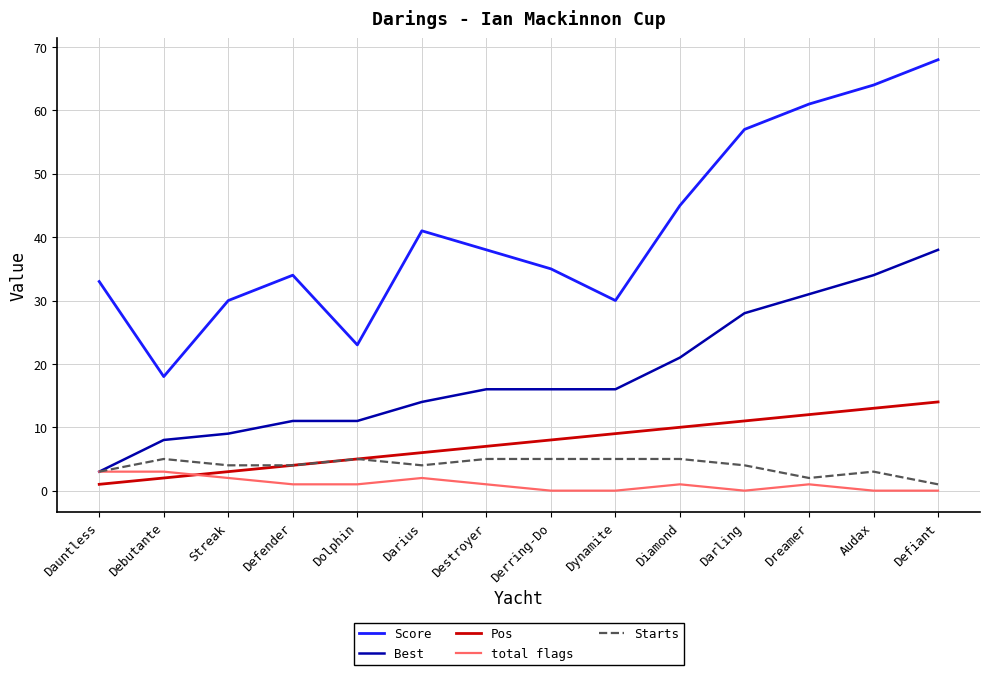

How many categories are shown in the chart?

14